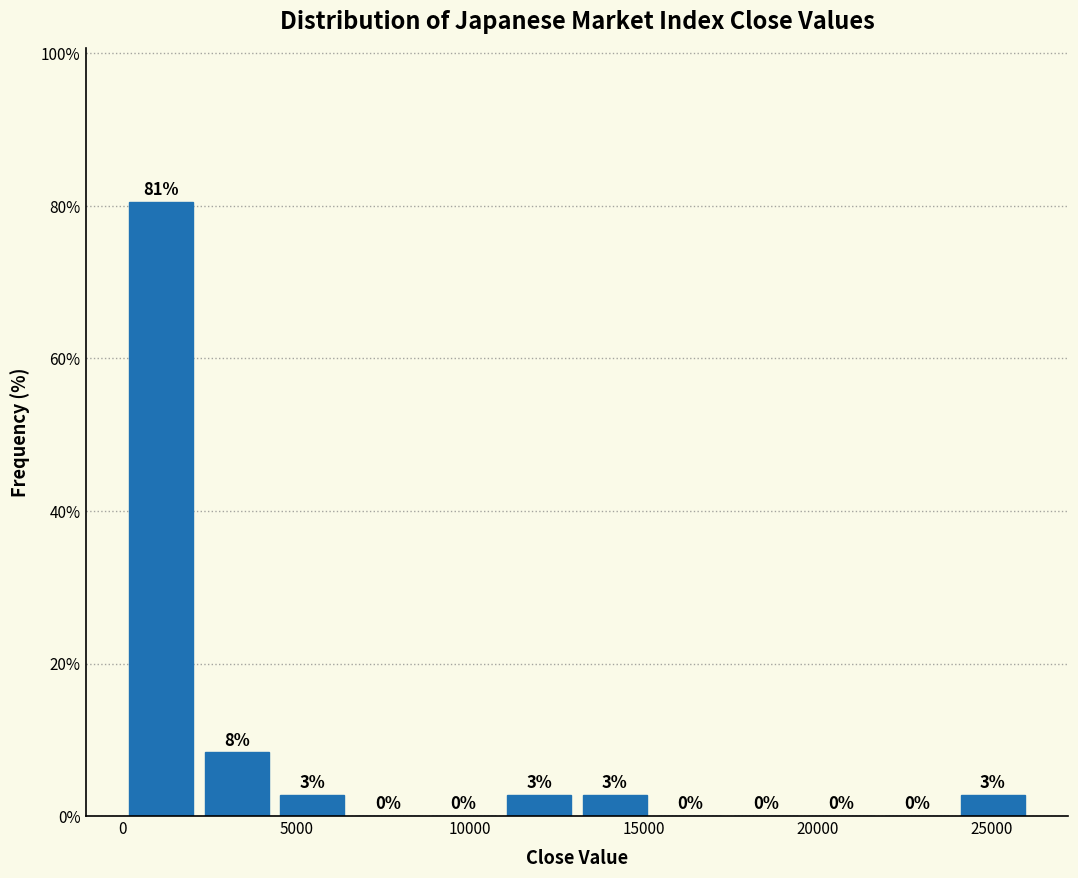

Over which range of the x-axis is the bar tallest?

0 to 2000